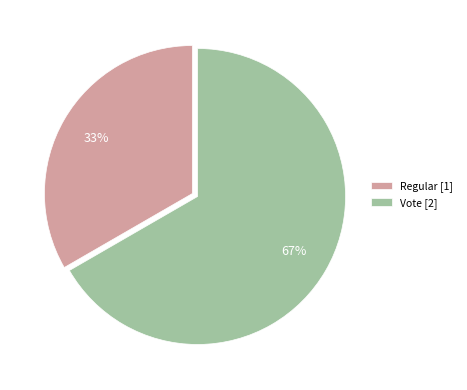

To the nearest percent, what is the average slice percentage?

50%